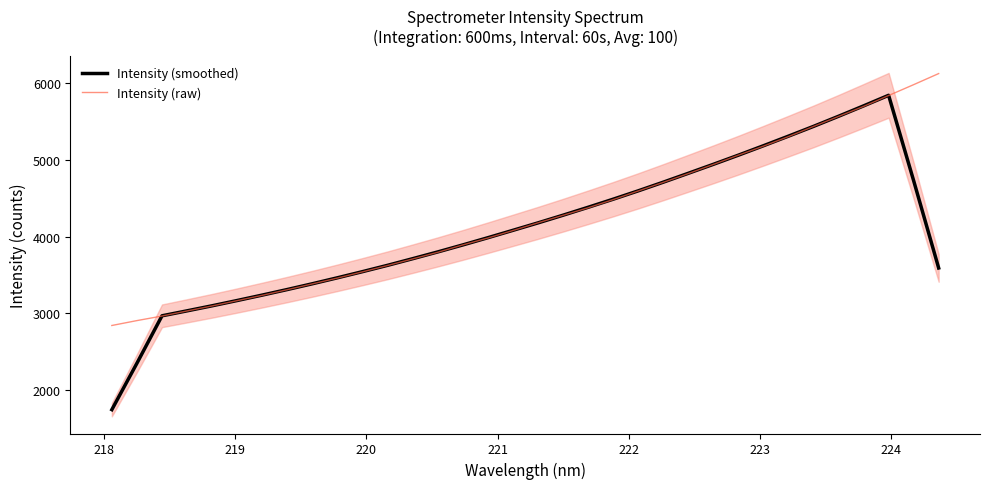

Reading left to right, what are all the values shown in this chart?

Intensity (smoothed): 1741.8	2347.8	2967.0	3031.9	3097.9	3166.8	3237.5	3310.4	3385.6	3463.5	3543.8	3626.3	3712.8	3801.1	3892.3	3986.6	4083.1	4180.1	4280.4	4383.6	4489.2	4598.2	4711.4	4827.4	4944.4	5064.0	5186.9	5312.3	5439.6	5571.7	5707.1	5845.1	4731.2	3591.1
Intensity (raw): 2840.5	2904.4	2964.0	3030.2	3095.7	3165.0	3234.6	3308.3	3384.1	3460.0	3541.2	3624.1	3709.7	3796.4	3892.4	3982.7	4080.6	4180.9	4278.9	4377.3	4484.1	4596.7	4709.1	4824.0	4943.0	5064.0	5182.0	5306.8	5438.9	5569.7	5700.4	5842.5	5984.1	6128.9